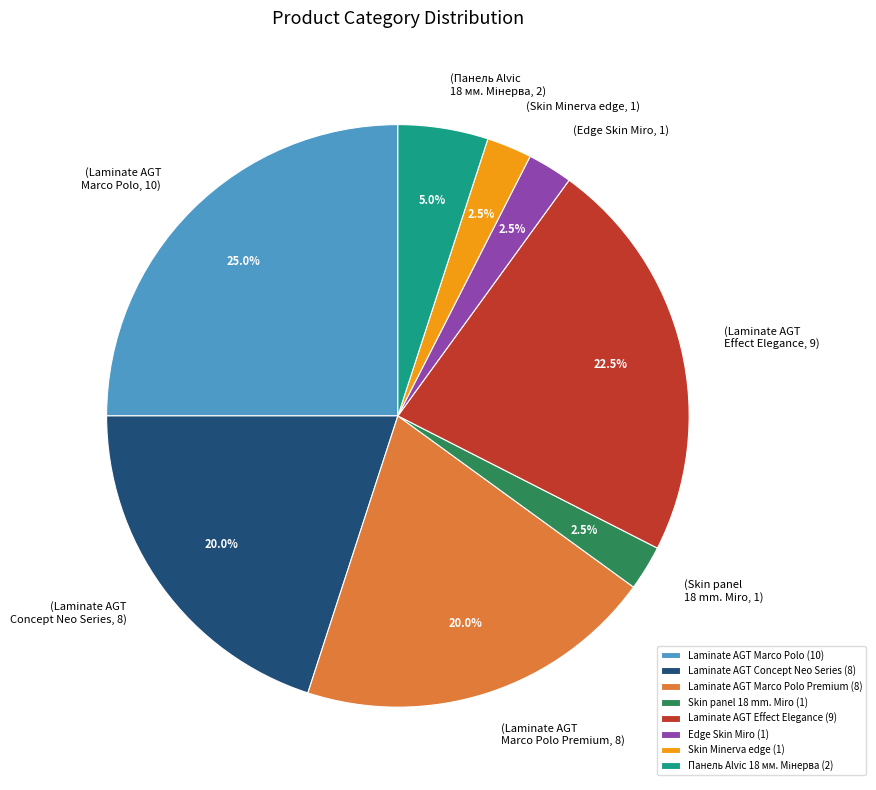

Which has a higher value, Skin Minerva edge (1) or Laminate AGT Effect Elegance (9)?

Laminate AGT Effect Elegance (9)